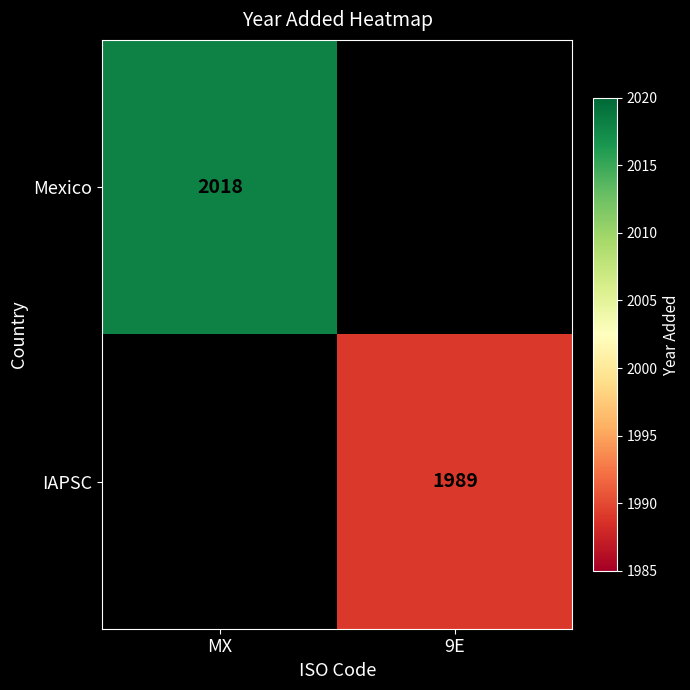

The Mexico series shows 854 at MX. True or false?

False